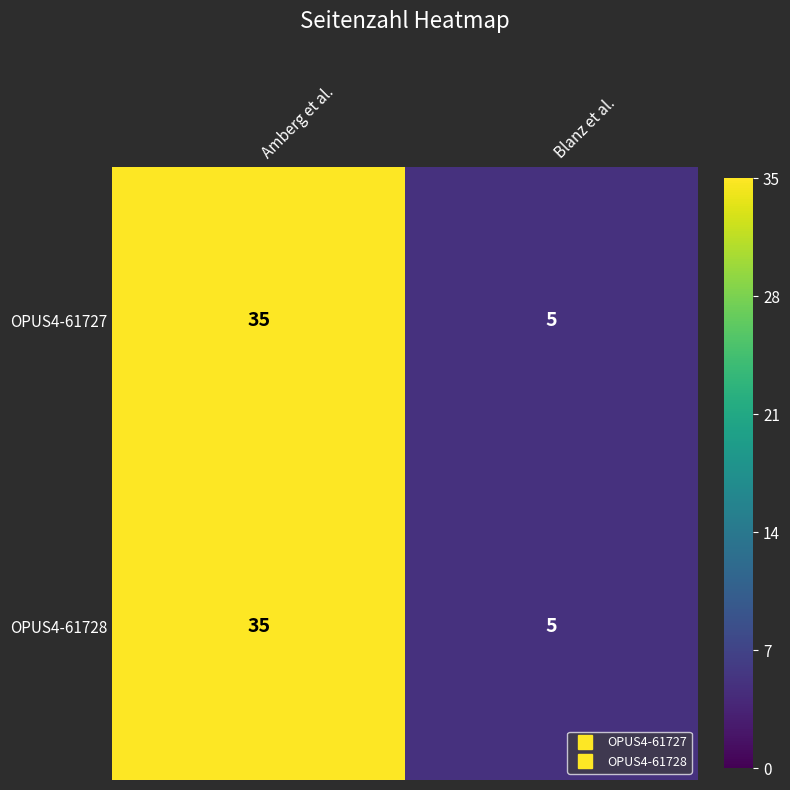

What value does the OPUS4-61727 series have at Blanz et al., to the nearest 5?

5